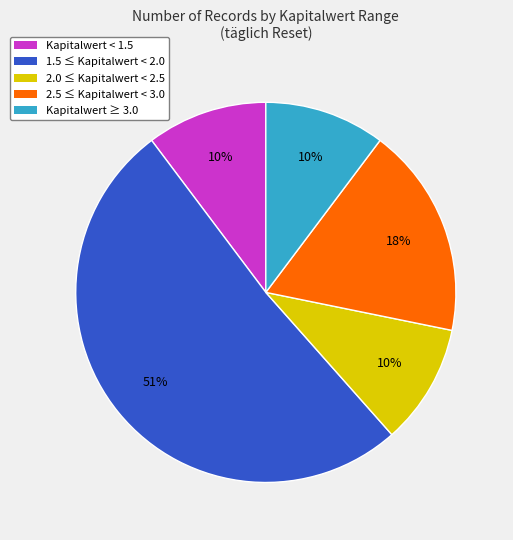

How many slices are in this pie chart?

5